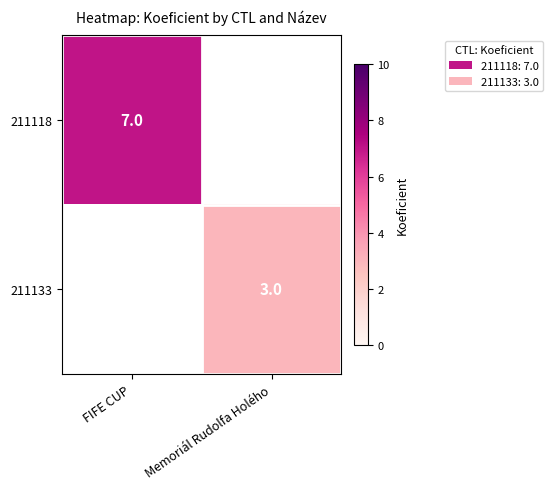

Is it true that 211133 equals 3 at Memoriál Rudolfa Holého?

True